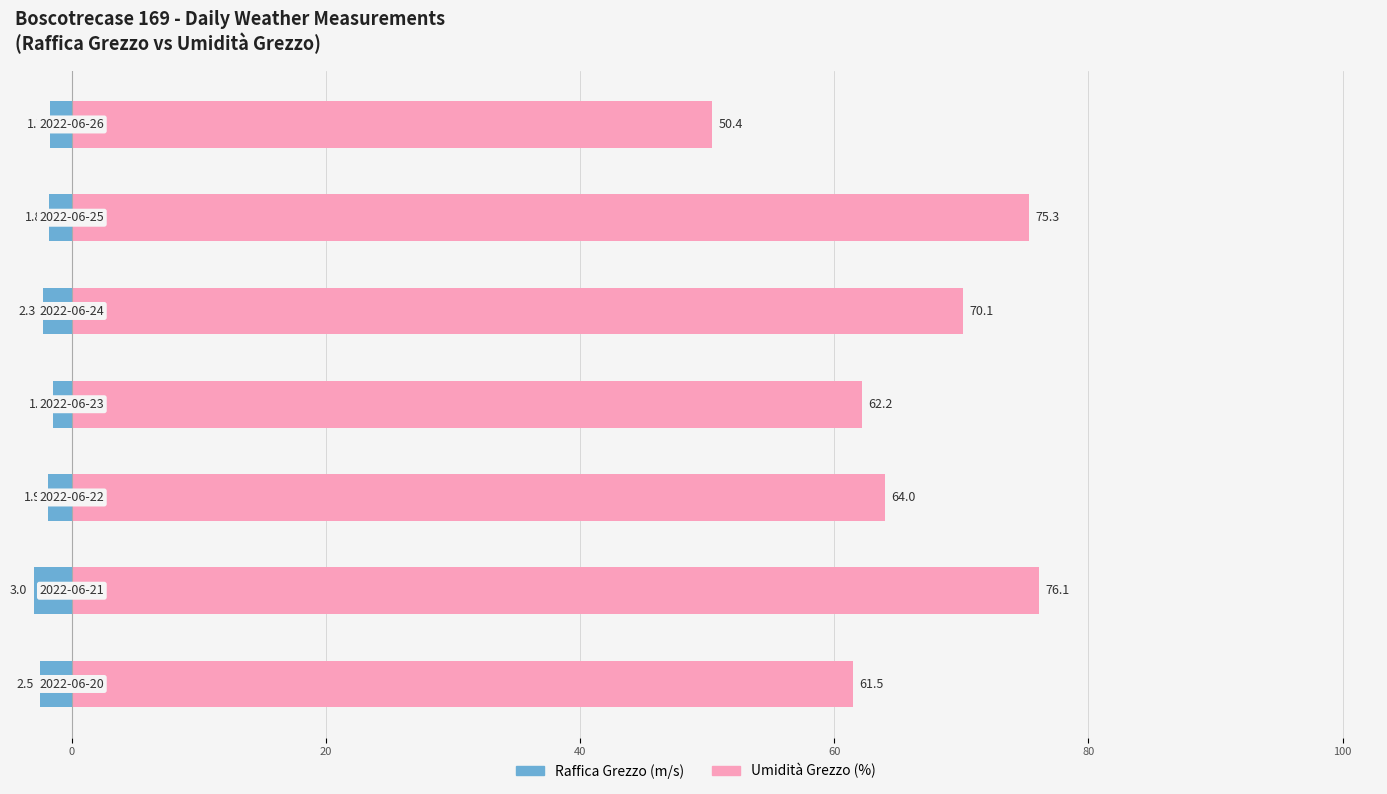

Reading right to left, extract all data points from this chart.

Raffica Grezzo (m/s): 100=-1.7	80=-1.8	60=-2.3	40=-1.5	20=-1.9	0=-3.0	20=-2.5
Umidità Grezzo (%): 100=50.4	80=75.3	60=70.1	40=62.2	20=64.0	0=76.1	20=61.5